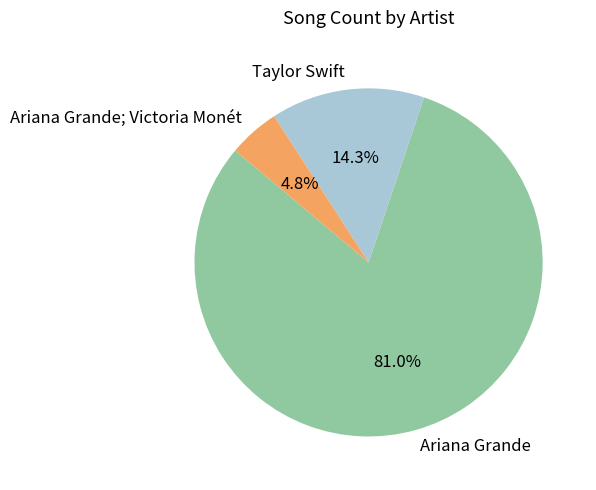

What is the largest slice in the pie chart?

Ariana Grande